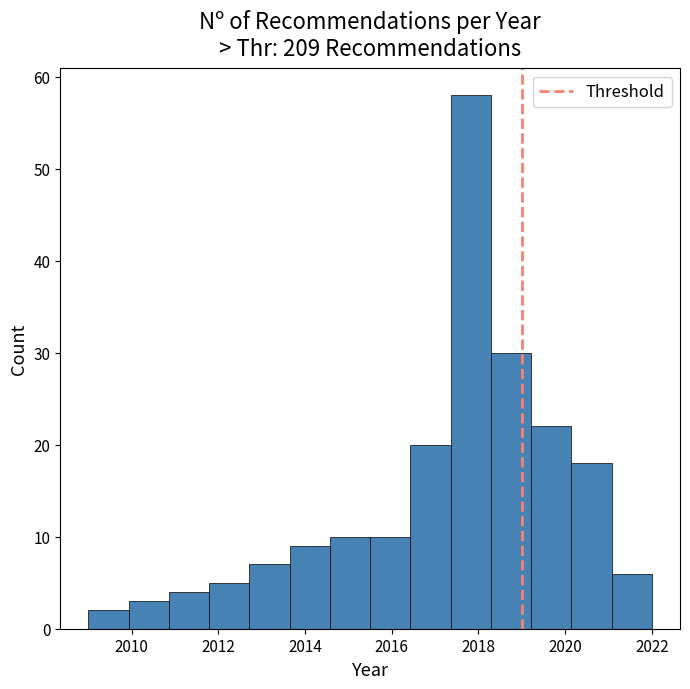

Reading left to right, transcribe this chart: for each bar, give the range it covers on the x-axis and its height. Neither the bar edges nor the heights are printed on the chart, so give them approximately, as read against the axes.

2009.0 to 2010.0: 2
2010.0 to 2010.8: 3
2010.8 to 2011.8: 4
2011.8 to 2012.8: 5
2012.8 to 2013.6: 7
2013.6 to 2014.6: 9
2014.6 to 2015.6: 10
2015.6 to 2016.4: 10
2016.4 to 2017.4: 20
2017.4 to 2018.2: 58
2018.2 to 2019.2: 30
2019.2 to 2020.2: 22
2020.2 to 2021.0: 18
2021.0 to 2022.0: 6